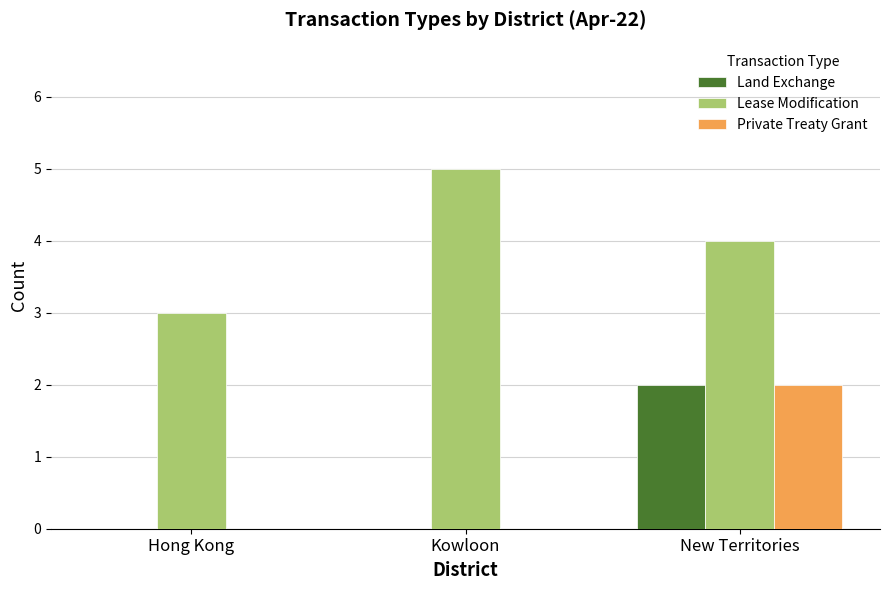

Is it true that Lease Modification equals 1 at Kowloon?

False